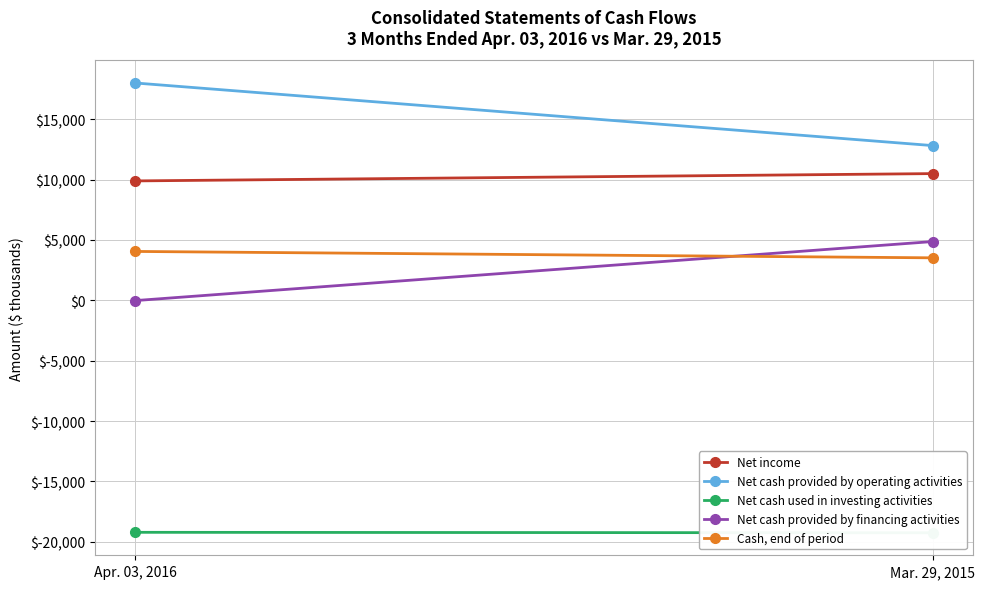

What is the lowest value of the Net cash provided by operating activities series?

12821